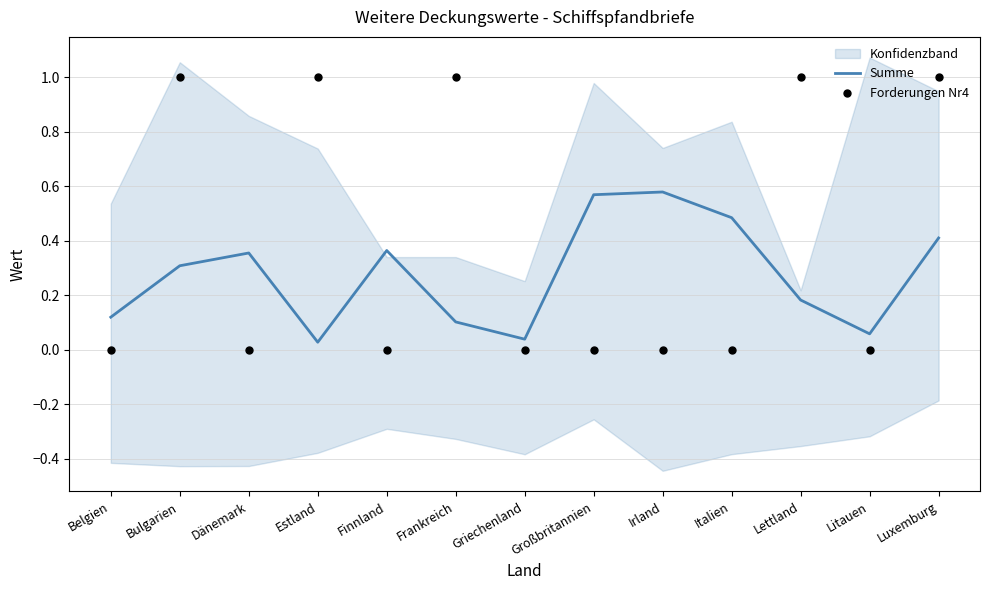

Which series contains the lowest Y value?

Forderungen Nr4